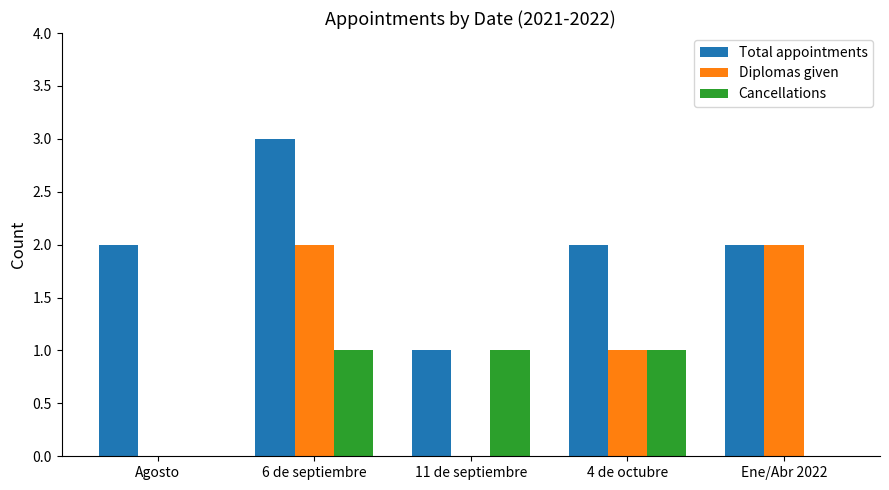

Reading left to right, extract all data points from this chart.

Total appointments: Agosto=2	6 de septiembre=3	11 de septiembre=1	4 de octubre=2	Ene/Abr 2022=2
Diplomas given: Agosto=0	6 de septiembre=2	11 de septiembre=0	4 de octubre=1	Ene/Abr 2022=2
Cancellations: Agosto=0	6 de septiembre=1	11 de septiembre=1	4 de octubre=1	Ene/Abr 2022=0